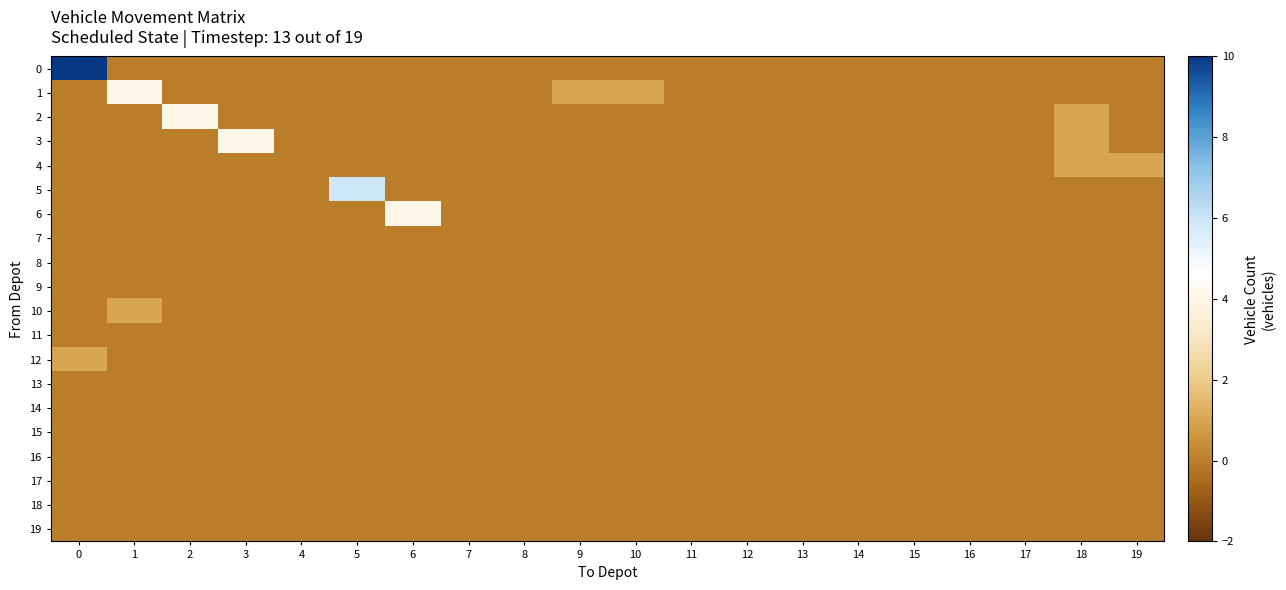

Which label corresponds to the smallest value in the chart?

1